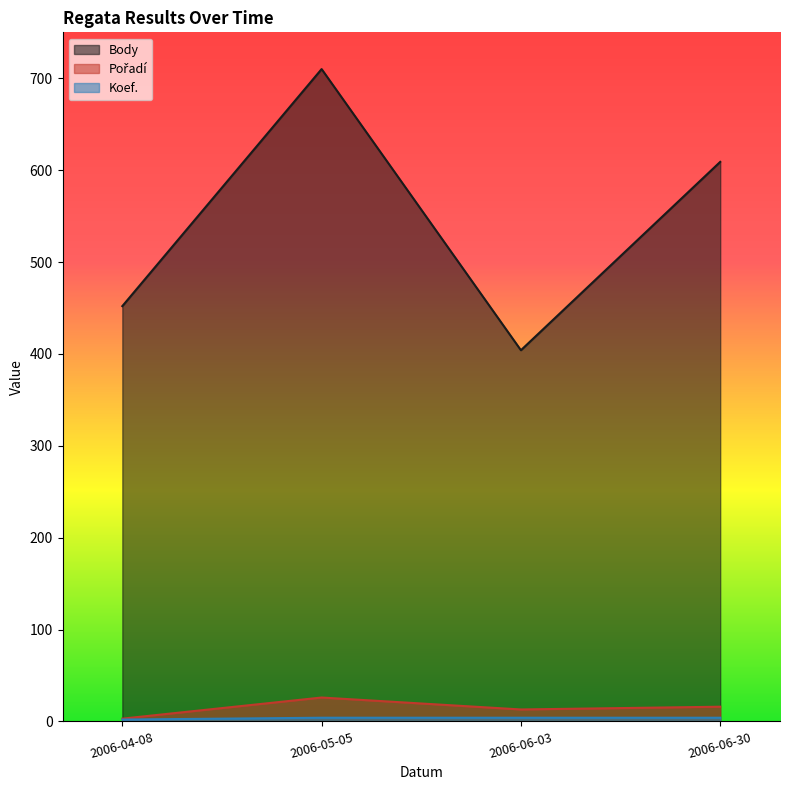

Does the chart have visible grid lines?

No